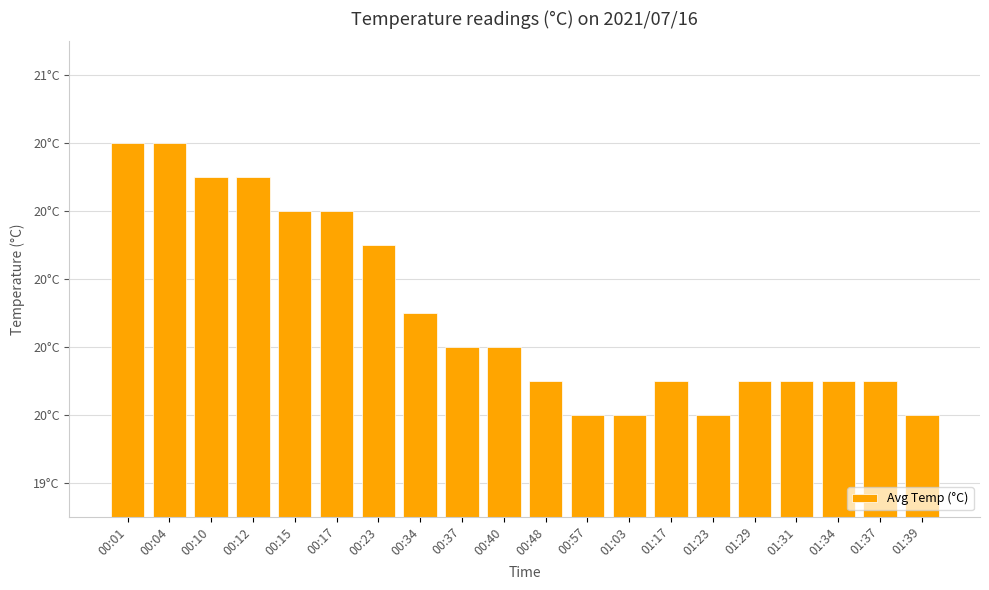

Does the chart contain any negative values?

No